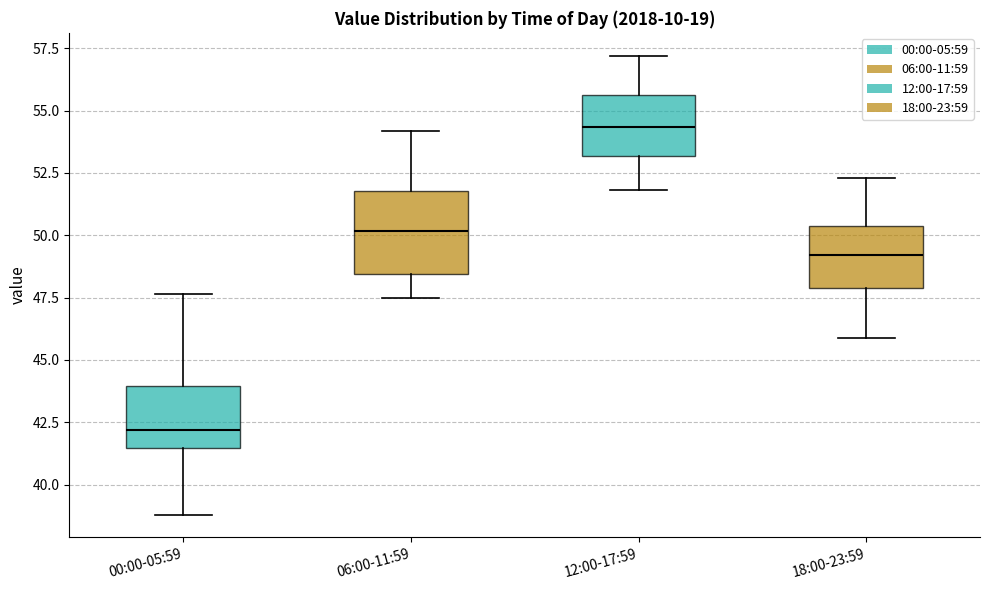

Where does the median line of the box for 06:00-11:59 sit on the y-axis? The values are not printed on the chart, so give them approximately, as read against the axis.

50.0